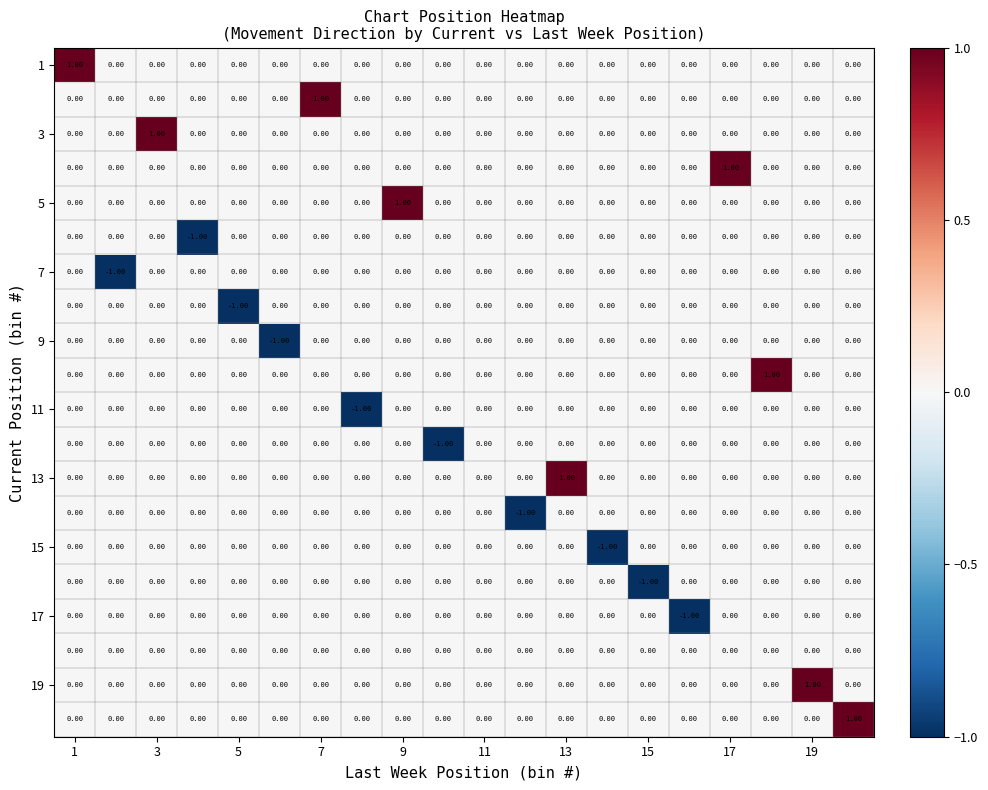

What is the minimum value shown in the chart?

-1